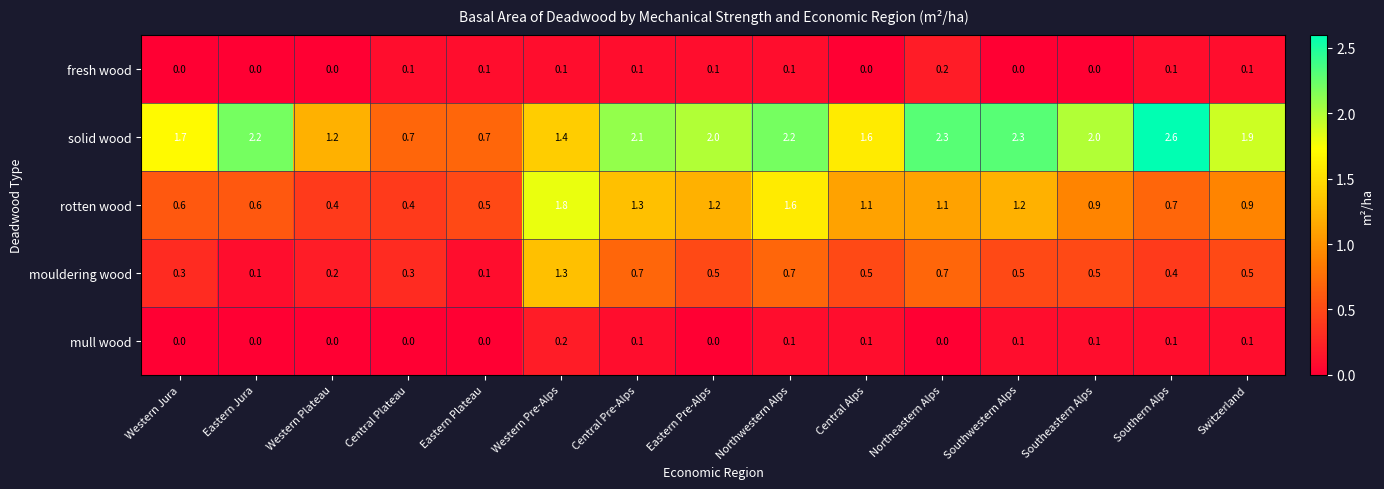

What is the greatest value displayed?

2.6